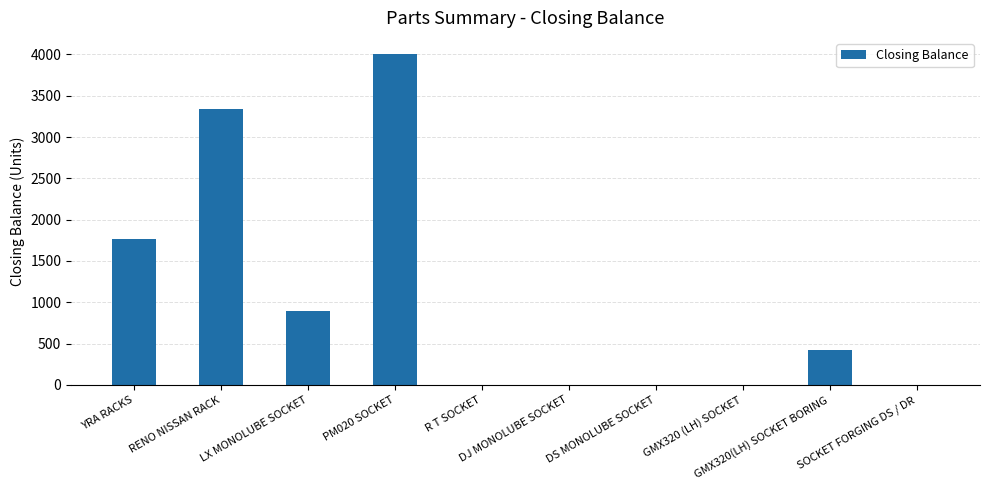

What is the change in value from LX MONOLUBE SOCKET to PM020 SOCKET?

+3105